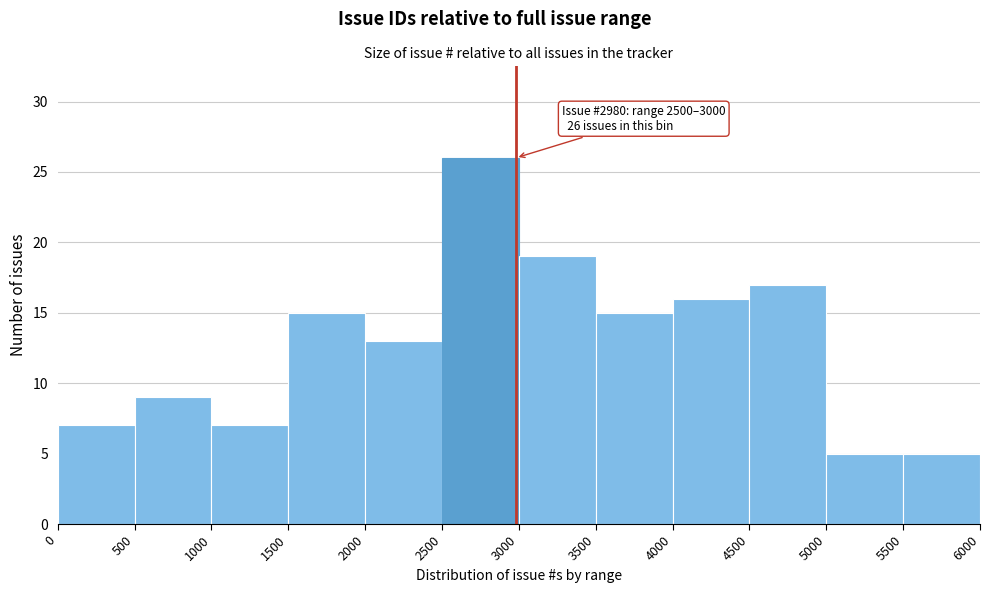

Over which range of the x-axis is the bar tallest?

2500 to 3000